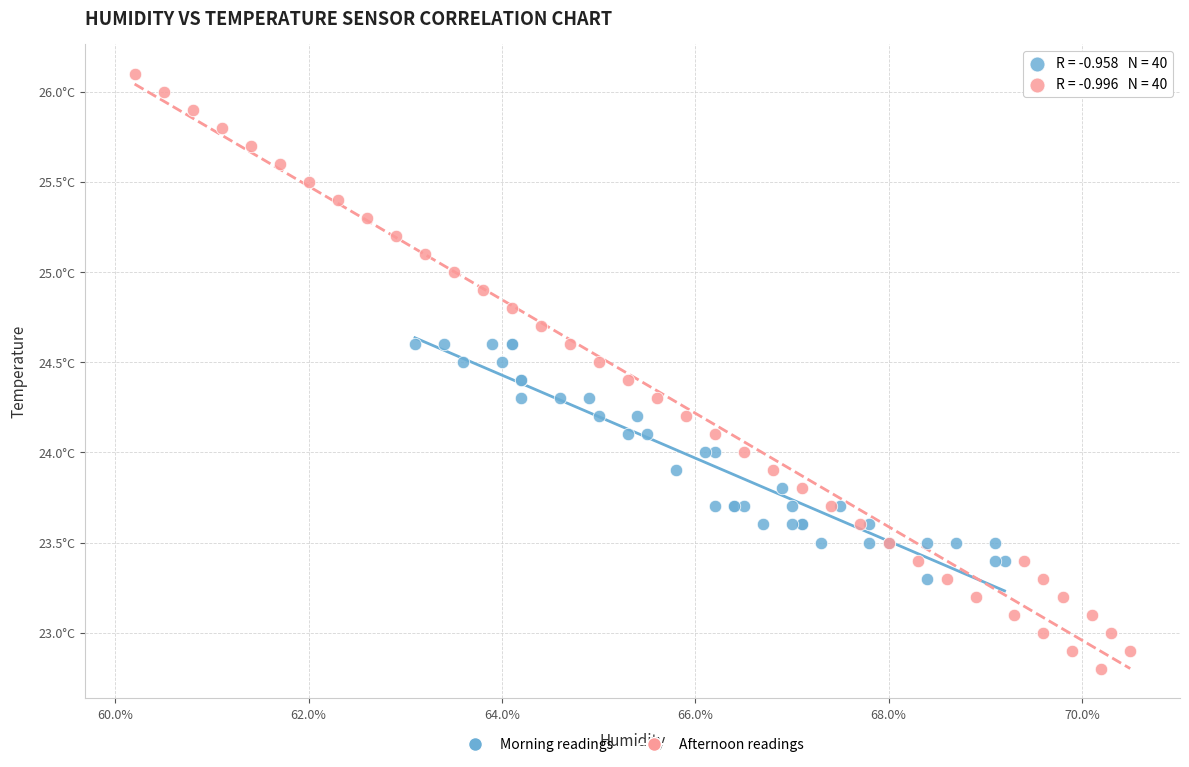

What are all the series names shown in the legend?

Morning readings, Afternoon readings